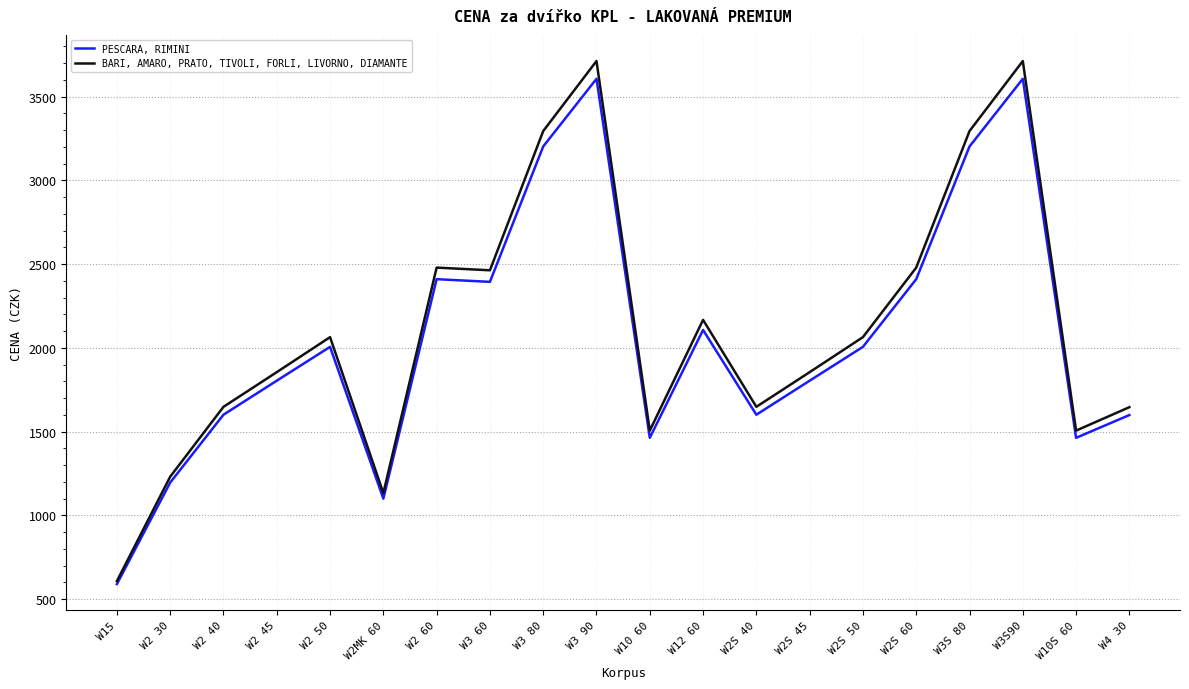

Which series has the widest spread of values?

BARI, AMARO, PRATO, TIVOLI, FORLI, LIVORNO, DIAMANTE